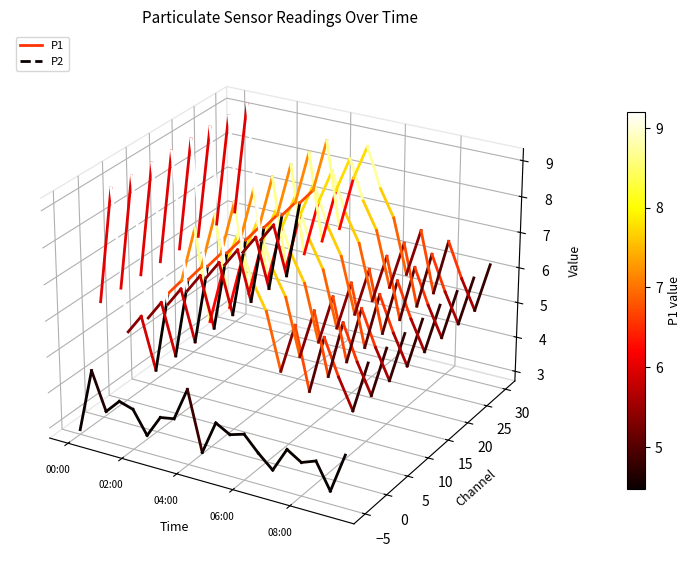

List the series in order of their overall mean, highest first.

P1, P2